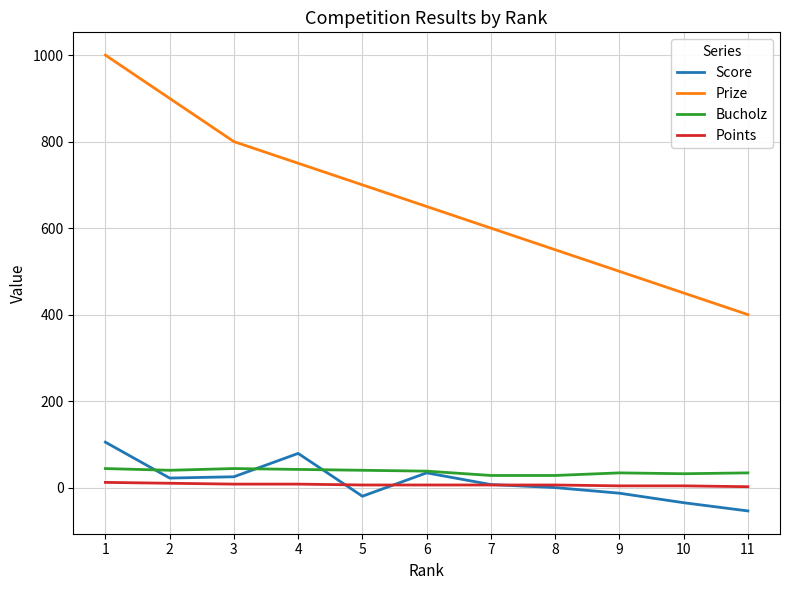

What is the sum of all Points values?

72